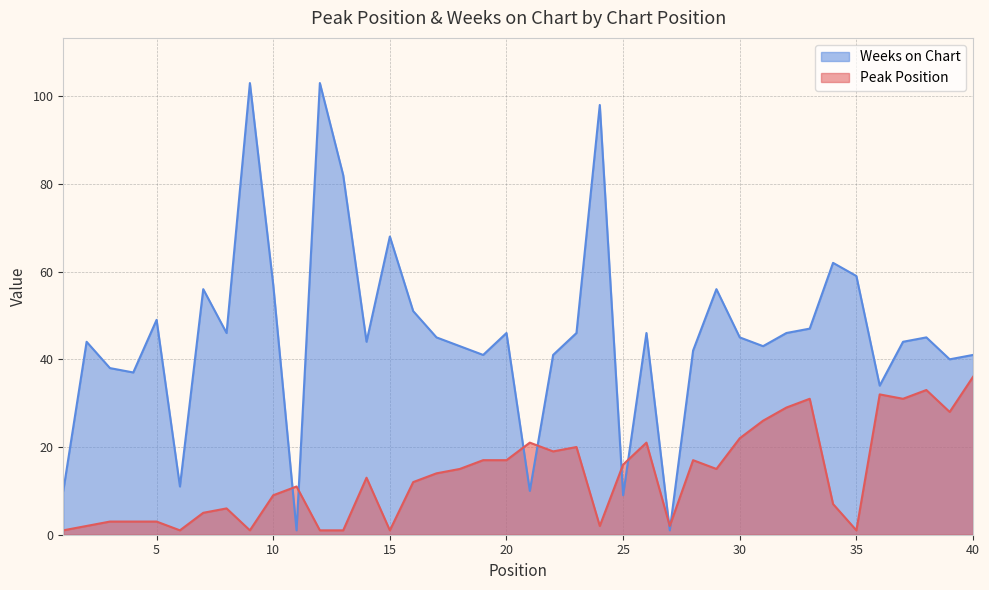

How many times do Weeks on Chart and Peak Position cross each other?

8